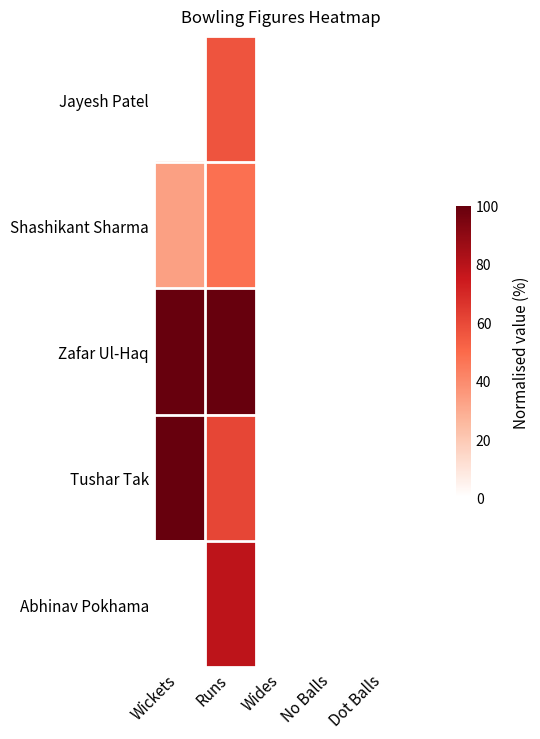

Which category has the lowest value across all series?

Wickets